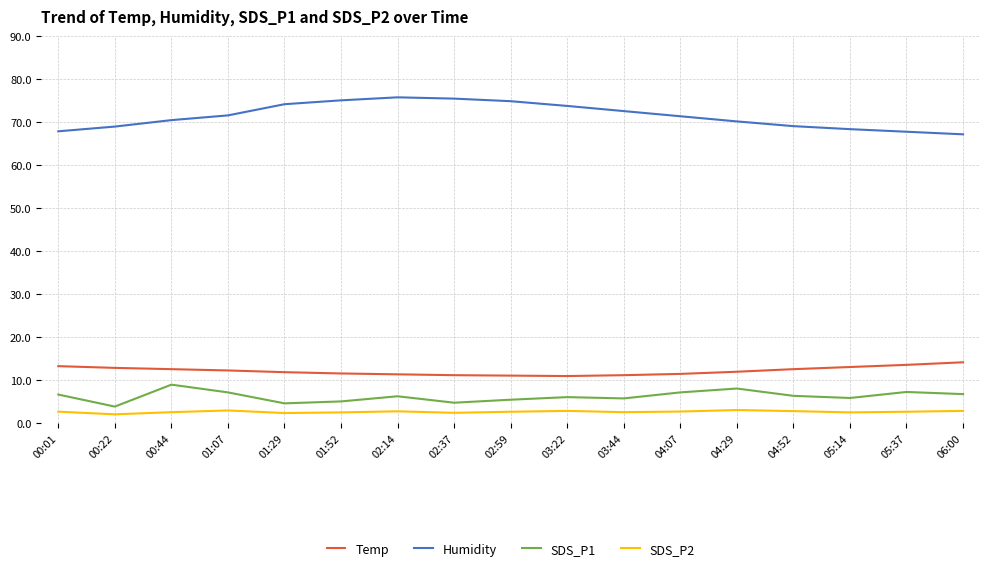

The Humidity series shows 74.2 at 01:29. True or false?

True